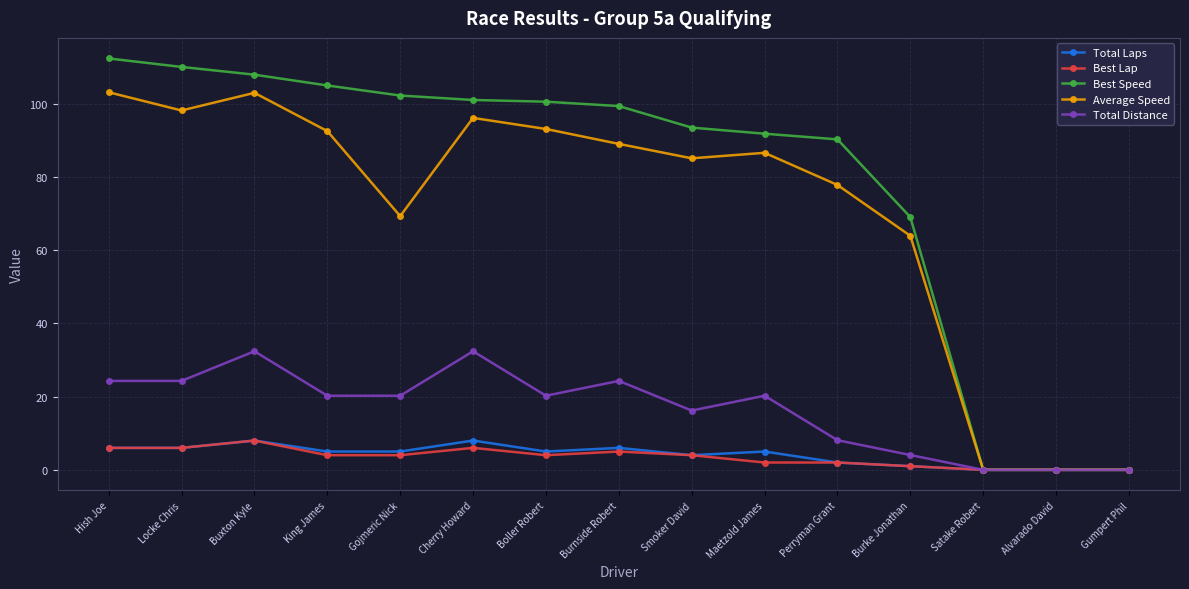

Which series has the widest spread of values?

Best Speed